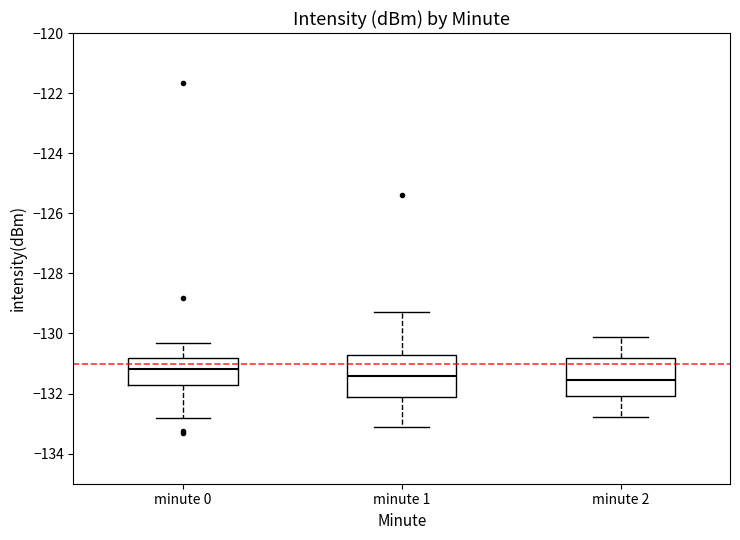

Where does the upper whisker of the box for minute 1 end on the y-axis? The values are not printed on the chart, so give them approximately, as read against the axis.

-129.2